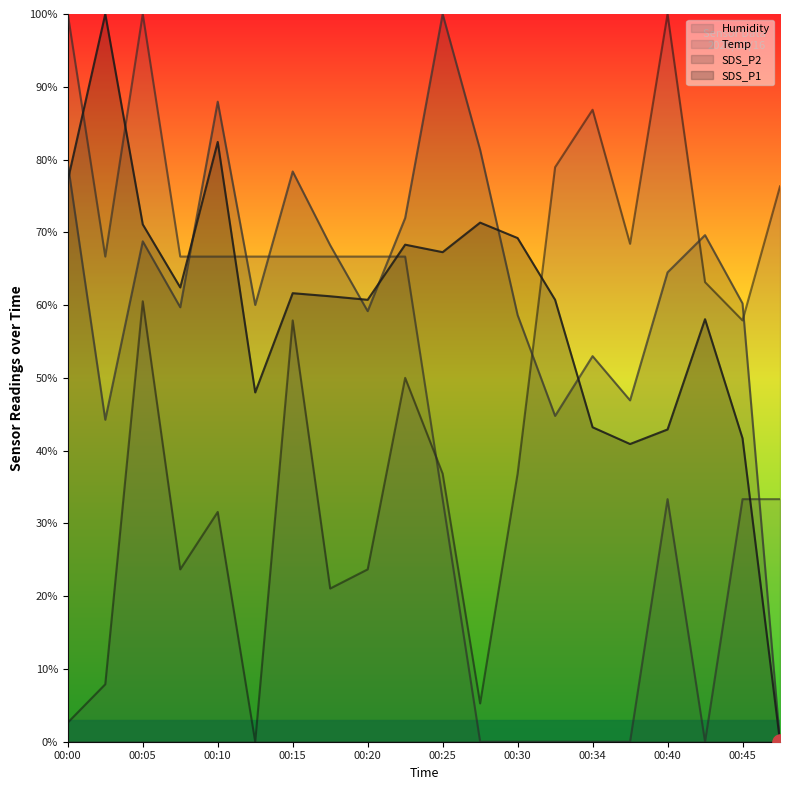

Which series contains the lowest Y value?

SDS_P1